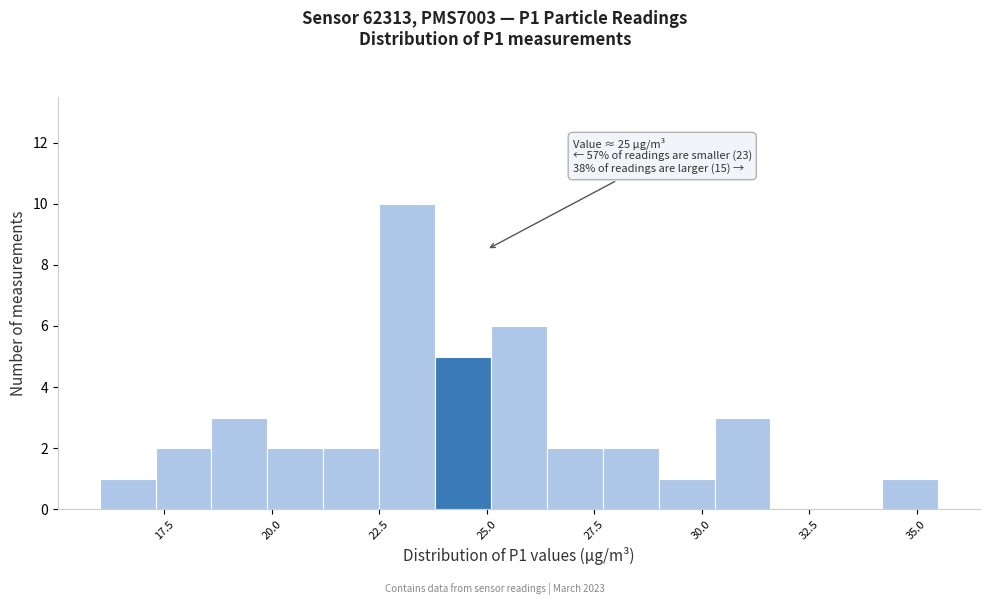

Read against the x-axis, roughly where is the centre of the tallest bar?

23.0